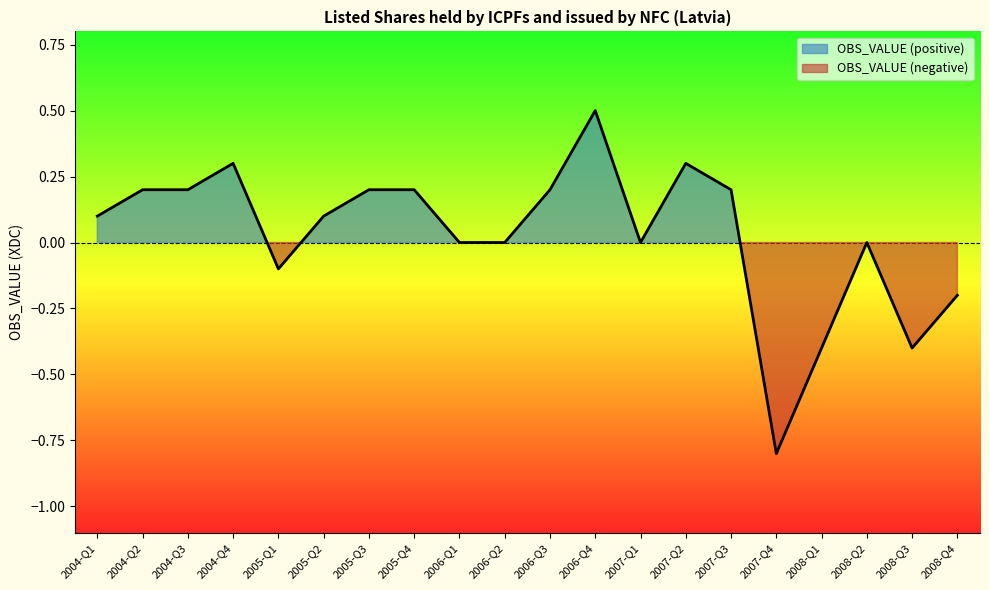

Does the chart have visible grid lines?

No